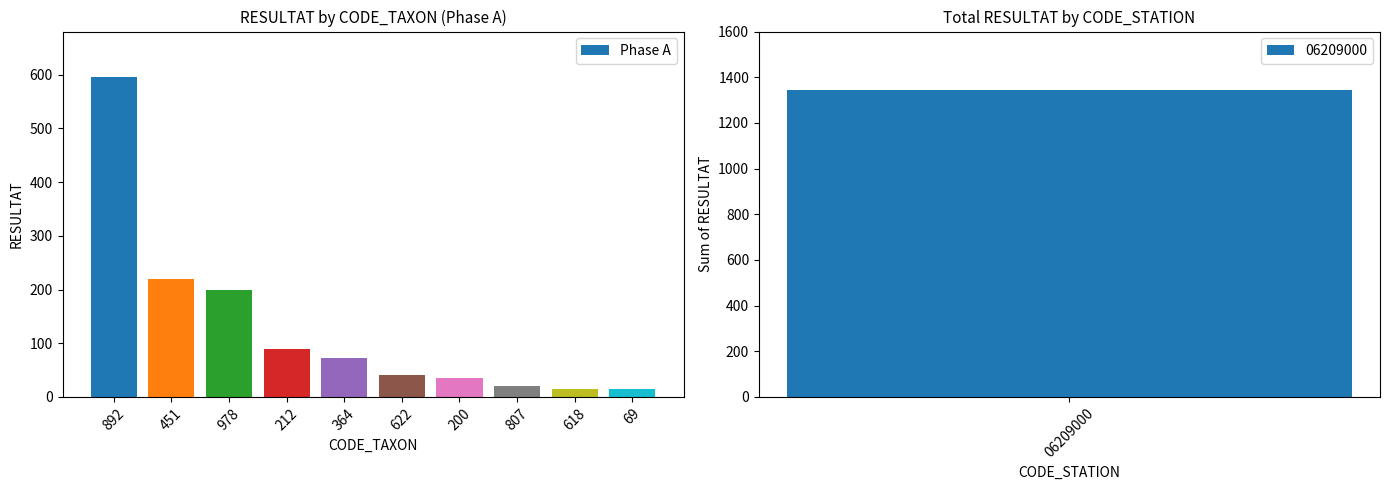

What is the difference between the second highest and second lowest values?

205